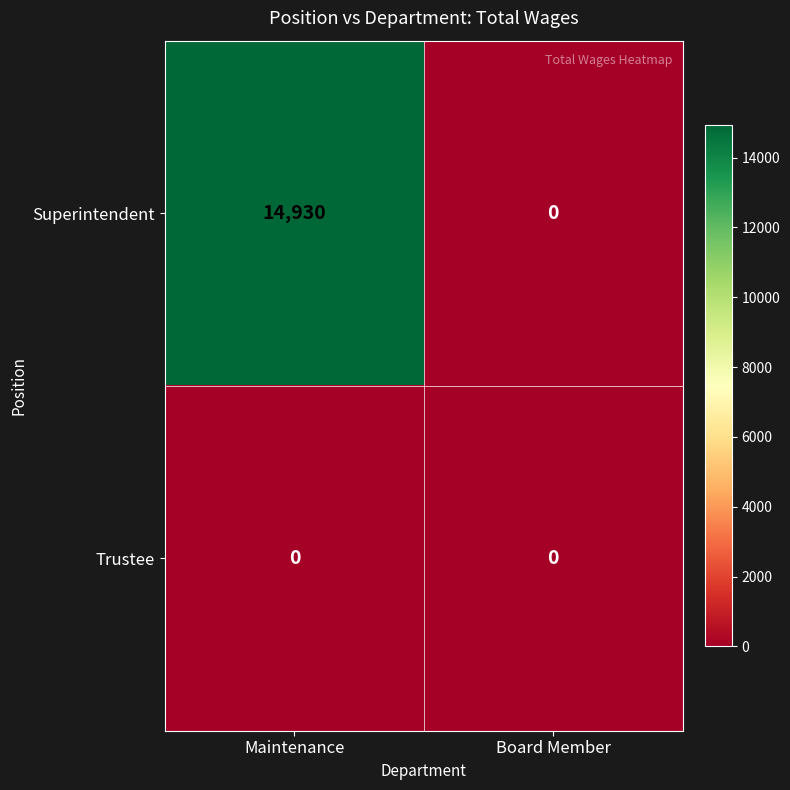

What is the difference between the highest and lowest values at Maintenance?

14930